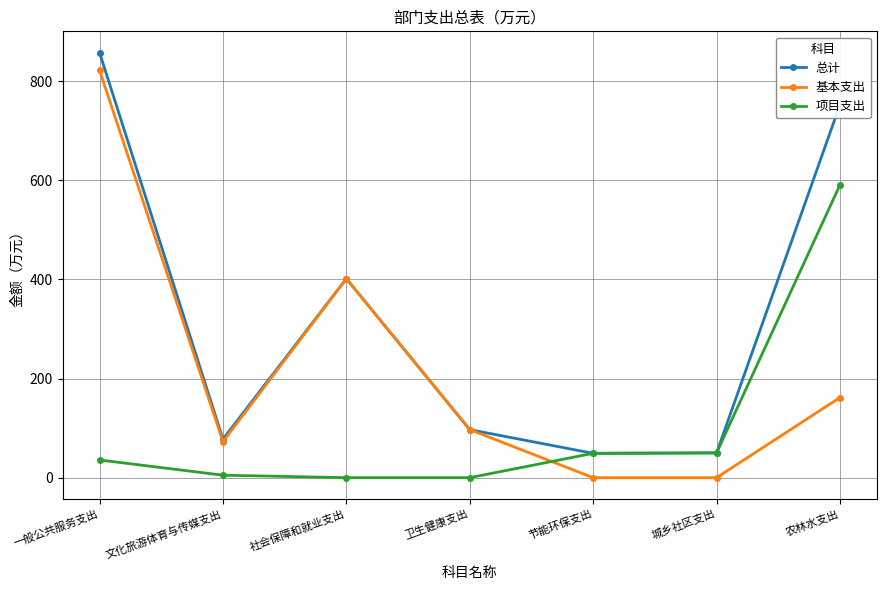

The value of 总计 at 卫生健康支出 is 96.9. True or false?

True